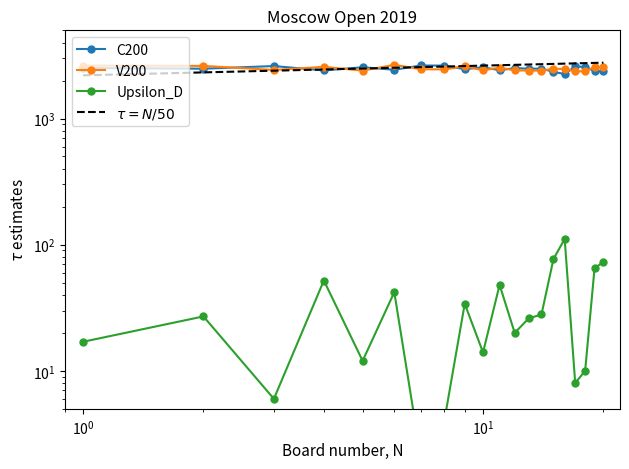

Reading right to left, list all the values displayed in this chart.

C200: 2360	2380	2562	2588	2250	2347	2482	2485	2508	2416	2545	2459	2626	2633	2434	2549	2406	2605	2483	2514
V200: 2545	2557	2362	2371	2471	2481	2395	2402	2404	2533	2411	2592	2450	2460	2663	2396	2568	2426	2612	2630
Upsilon_D: 73	65	10	8	111	77	28	26	20	48	14	34	4	2	42	12	52	6	27	17